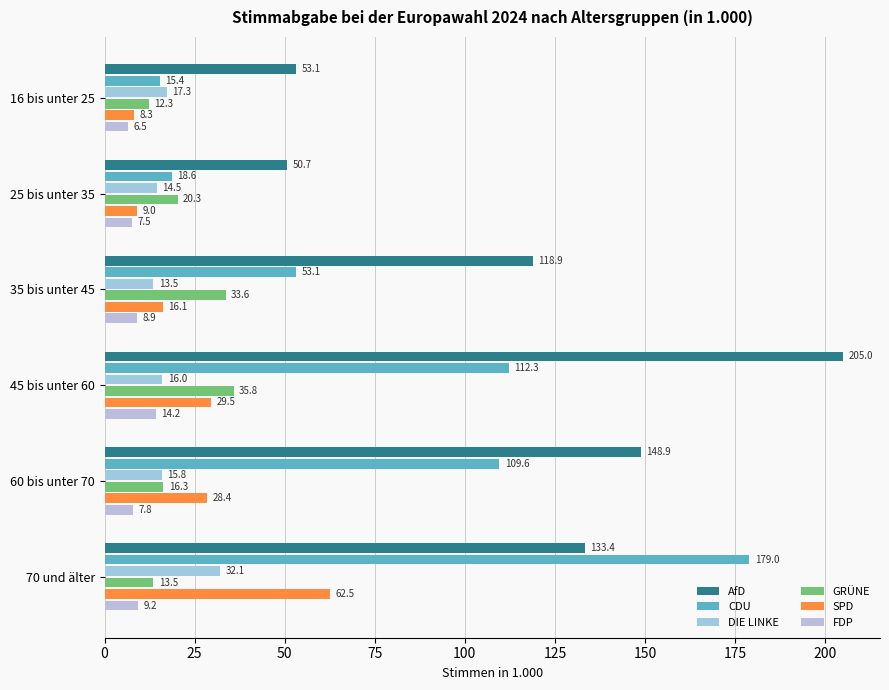

List the series in order of their peak value, lowest first.

FDP, DIE LINKE, GRÜNE, SPD, CDU, AfD